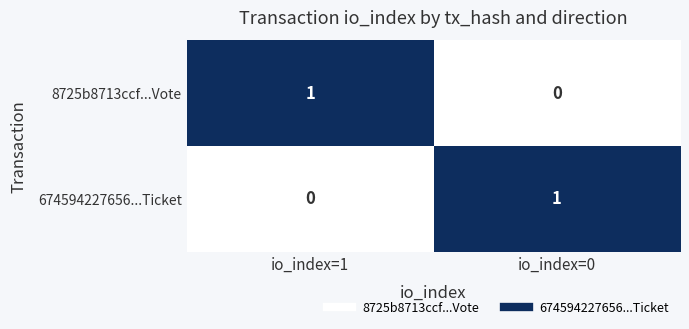

At which label is 8725b8713ccf...Vote closest to 0?

io_index=0